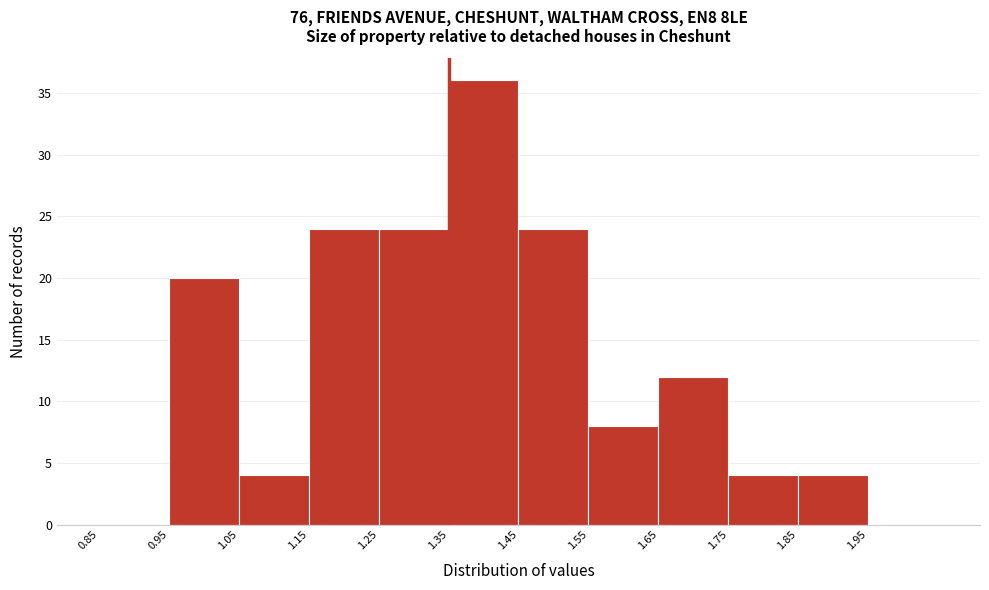

Reading left to right, transcribe this chart: for each bar, give the range it covers on the x-axis and its height. The values are not printed on the chart, so give them approximately, as read against the axis.

0.85 to 0.95: 0
0.95 to 1.05: 20
1.05 to 1.15: 4
1.15 to 1.25: 24
1.25 to 1.35: 24
1.35 to 1.45: 36
1.45 to 1.55: 24
1.55 to 1.65: 8
1.65 to 1.75: 12
1.75 to 1.85: 4
1.85 to 1.95: 4
1.95 to 2.05: 0